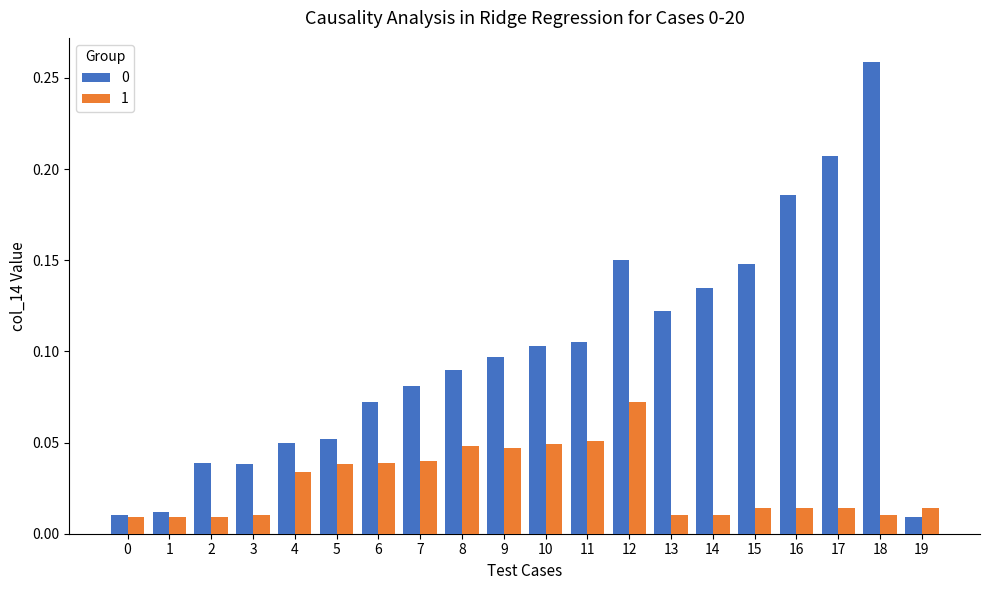

What is the sum of all 0 values?

2.0